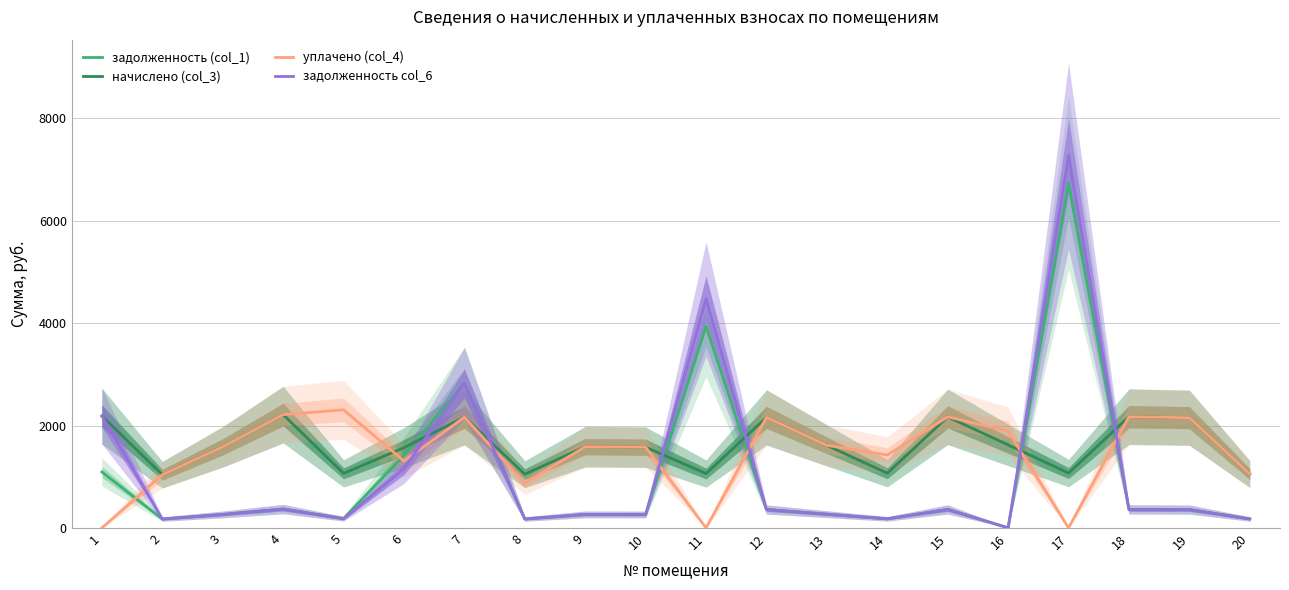

At how many categories does at least one series exceed 7146?

1